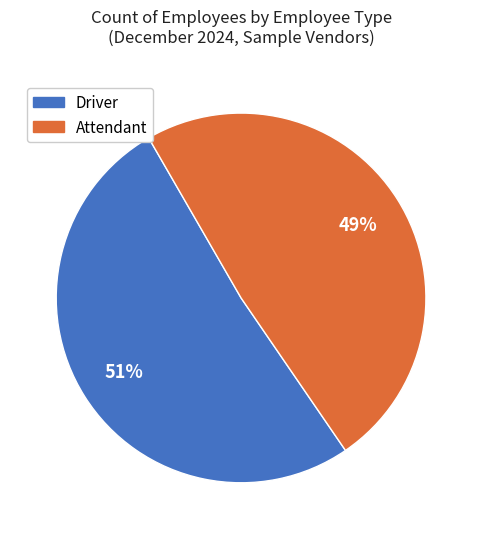

Which category has the smallest portion of the pie?

Attendant